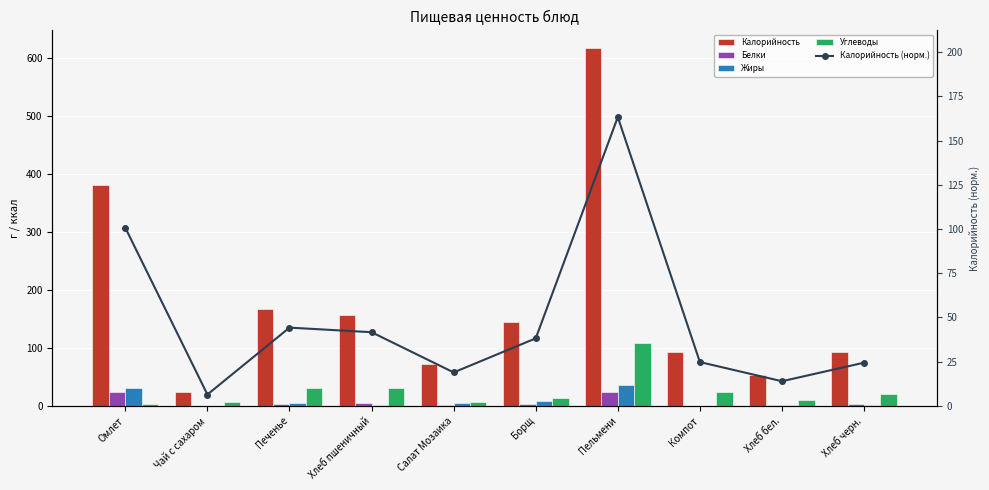

True or false: Углеводы has a value of 22.9 at Компот.

True